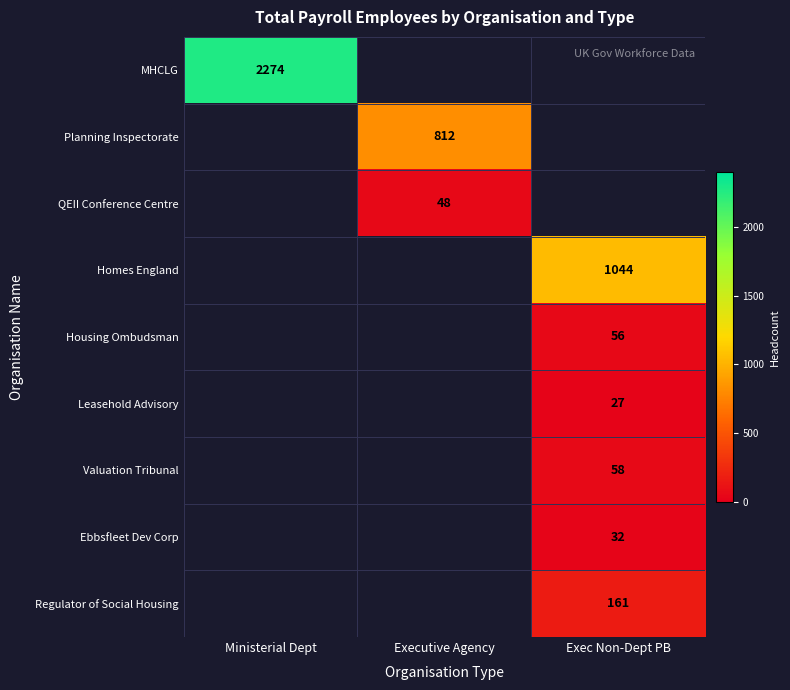

Is it true that Valuation Tribunal equals 91 at Exec Non-Dept PB?

False